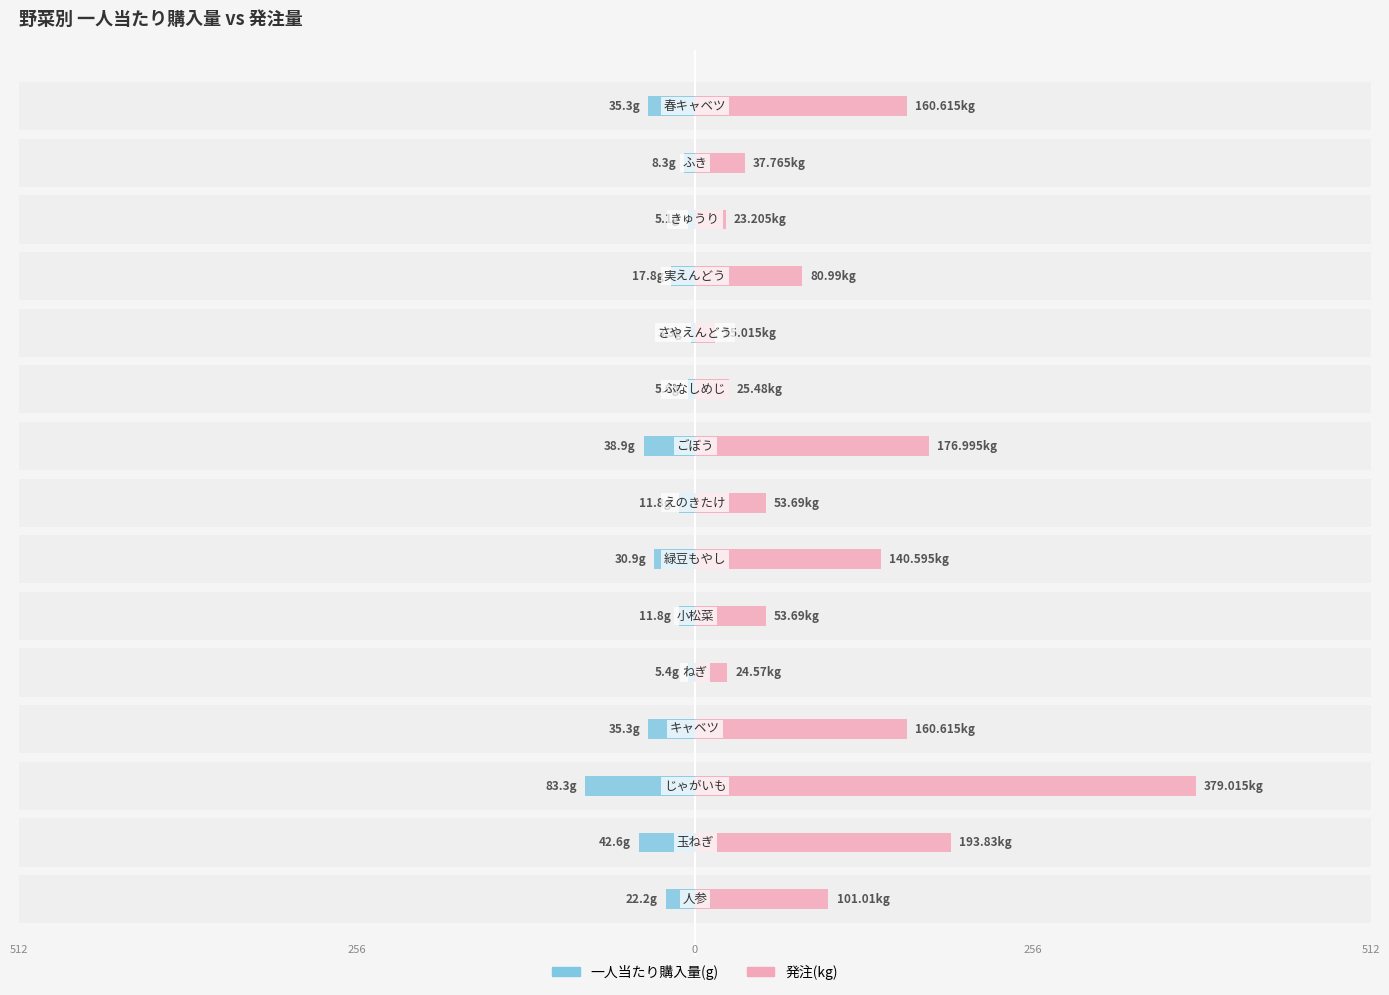

What is the lowest value of the 発注(kg) series?

15.0